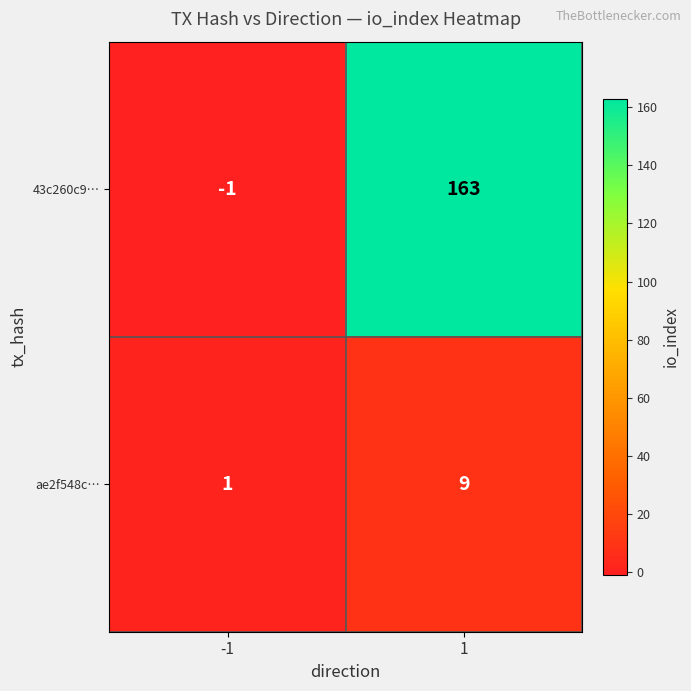

What is the maximum value shown in the chart?

163